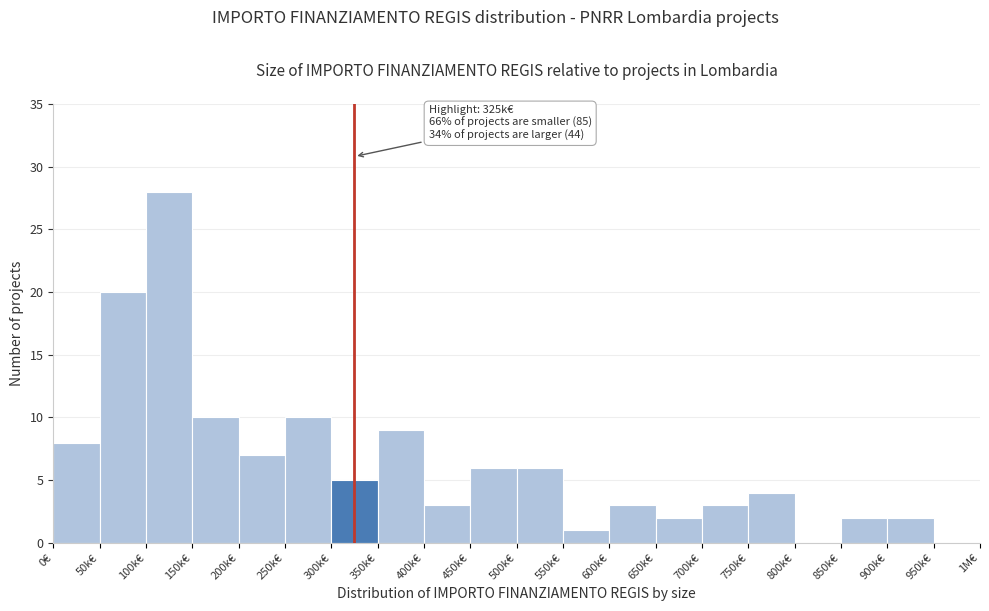

Reading left to right, extract all data points from this chart.

0€=8	50k€=20	100k€=28	150k€=10	200k€=7	250k€=10	300k€=5	350k€=9	400k€=3	450k€=6	500k€=6	550k€=1	600k€=3	650k€=2	700k€=3	750k€=4	800k€=0	850k€=2	900k€=2	950k€=0